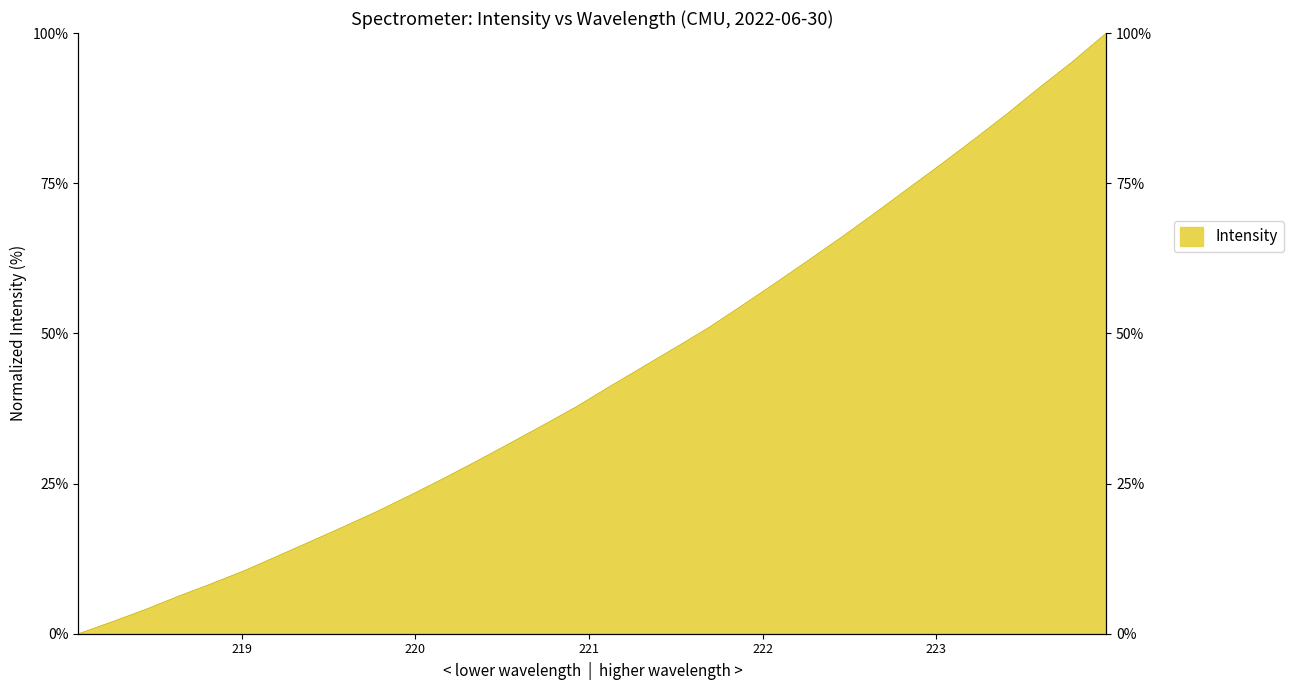

Reading left to right, transcribe all the data shown in this chart.

0.0	2.0	4.0	6.2	8.3	10.5	12.9	15.4	17.9	20.4	23.1	25.8	28.7	31.7	34.7	37.8	41.1	44.4	47.7	51.0	54.6	58.4	62.1	66.0	70.0	74.1	78.1	82.3	86.5	91.0	95.3	100.0